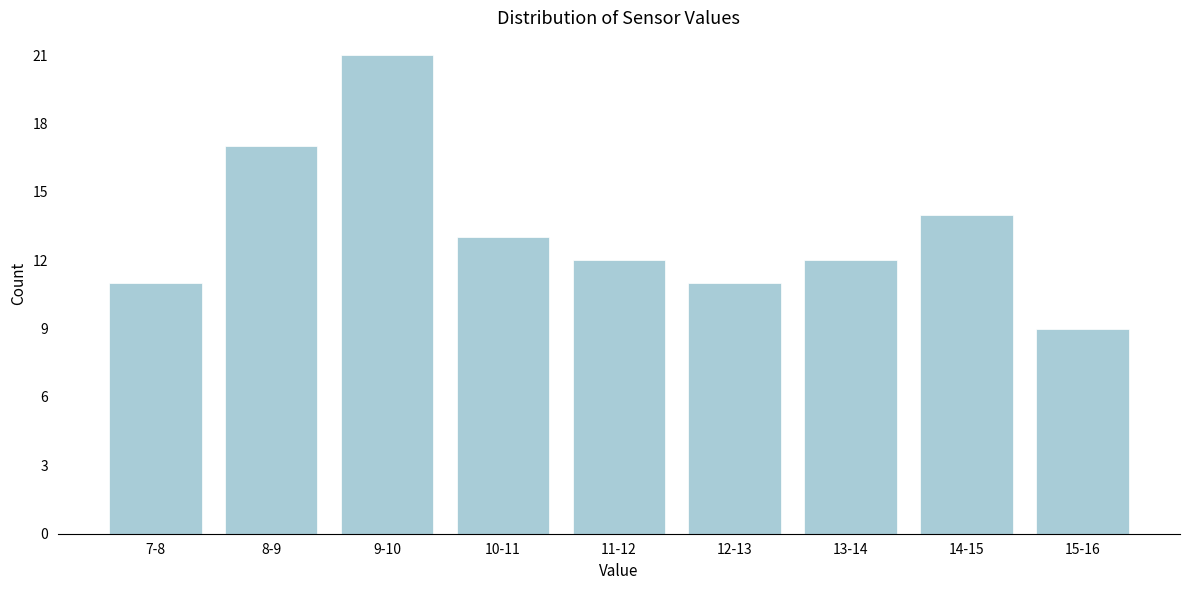

Reading left to right, extract all data points from this chart.

11	17	21	13	12	11	12	14	9